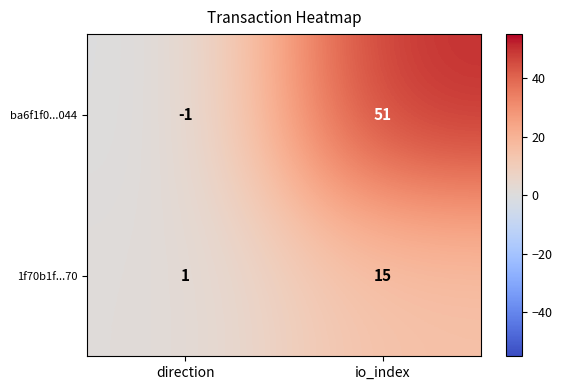

Which label corresponds to the largest value in the chart?

io_index